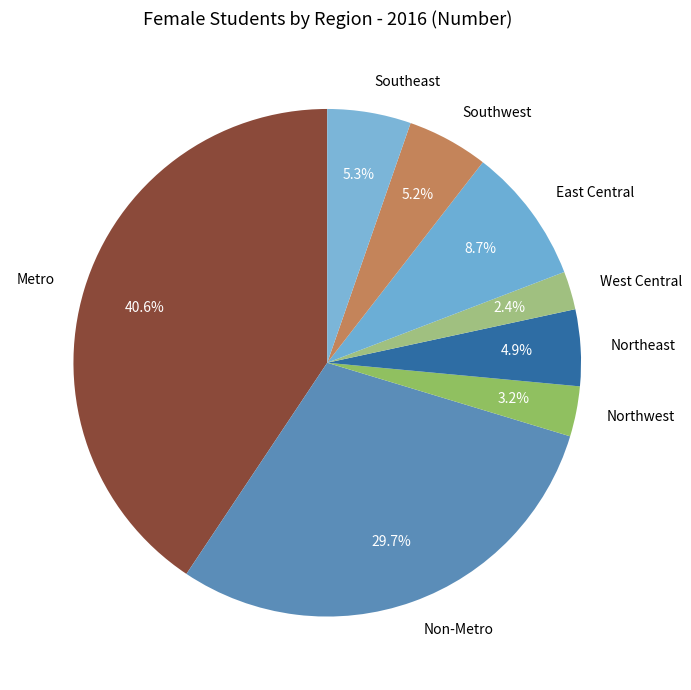

Which has a higher value, Non-Metro or West Central?

Non-Metro